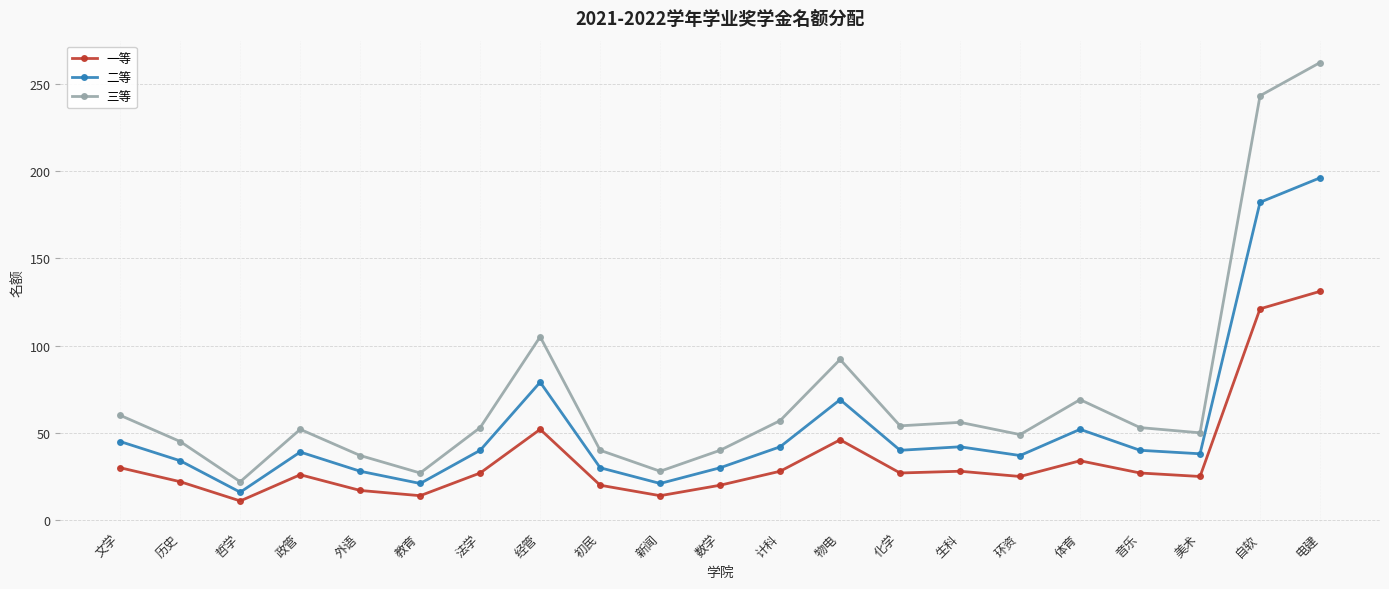

What is the sum of the 二等 values at 初民 and 法学?

70